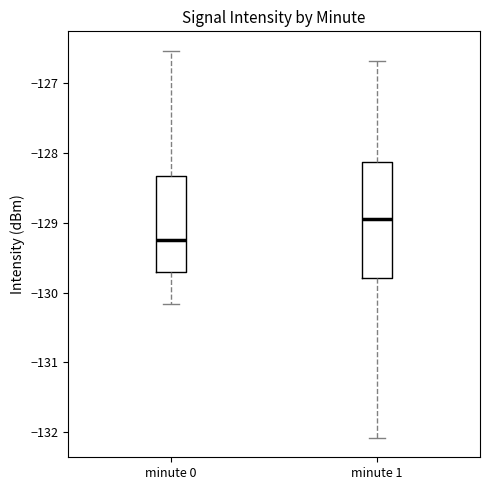

Which box's median line is the highest?

minute 1